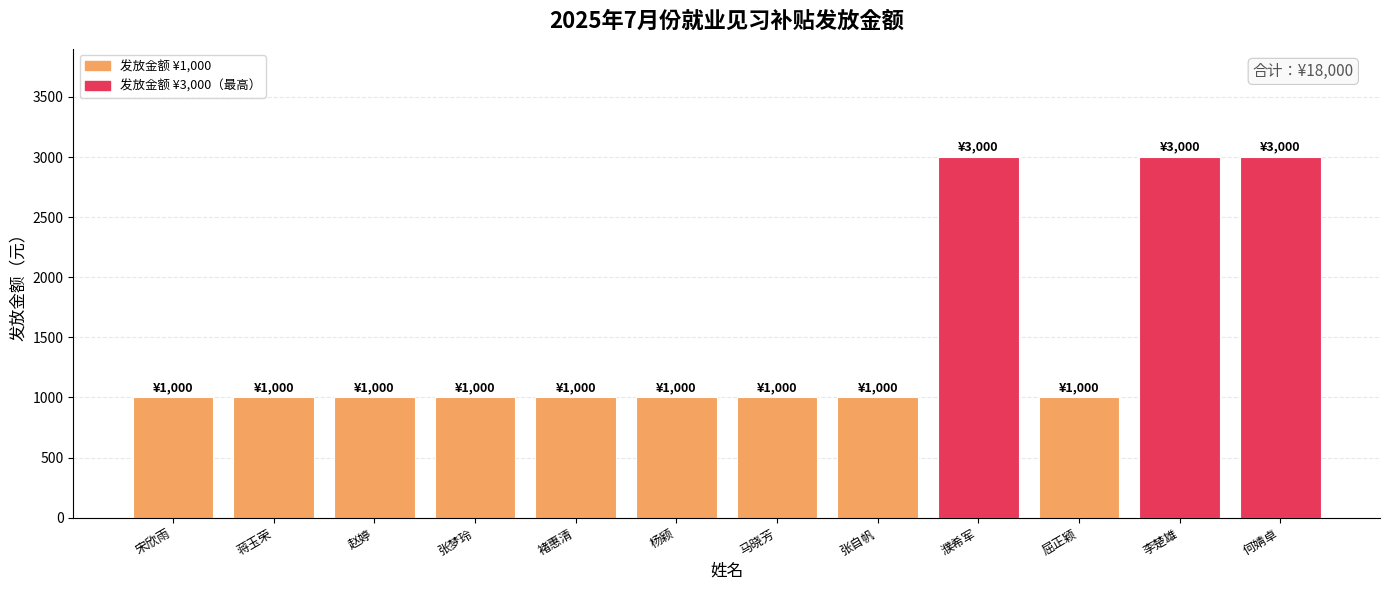

Count the number of data series in this chart.

1